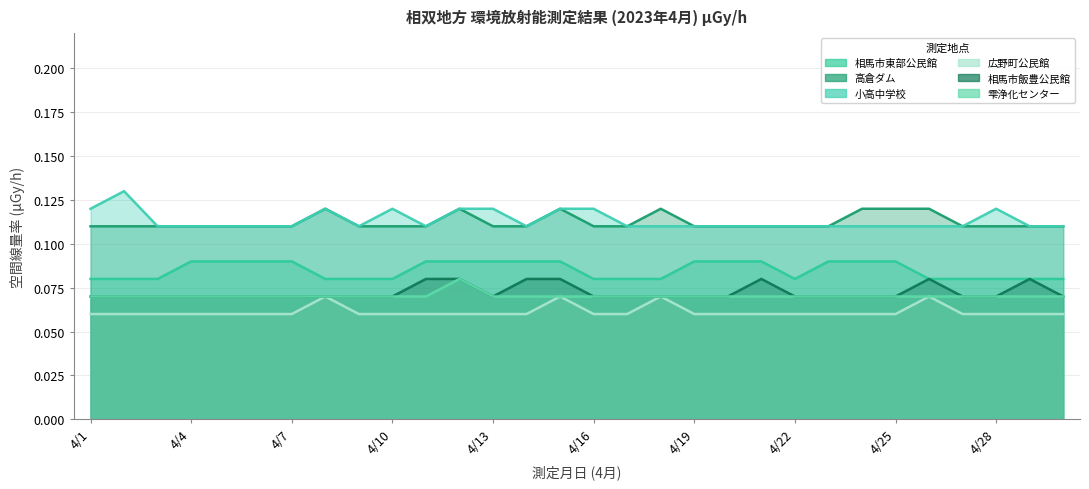

What is the maximum value for 広野町公民館 (col_61)?

0.1